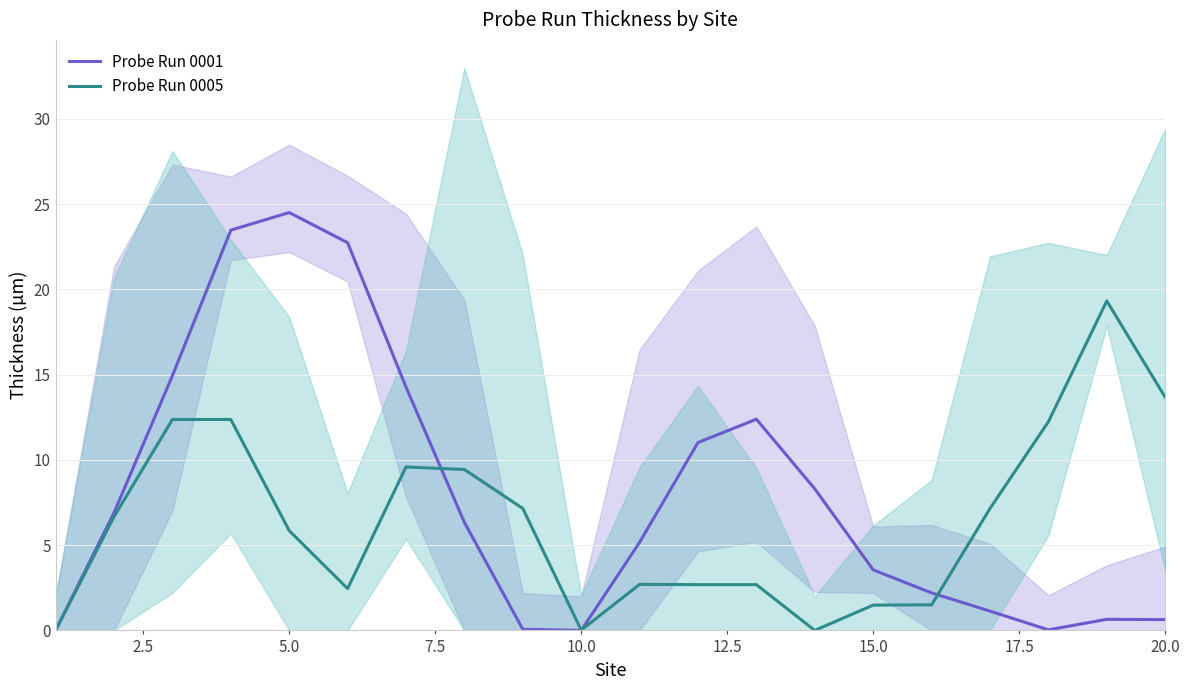

Which series has the largest total across all categories?

Probe Run 0001